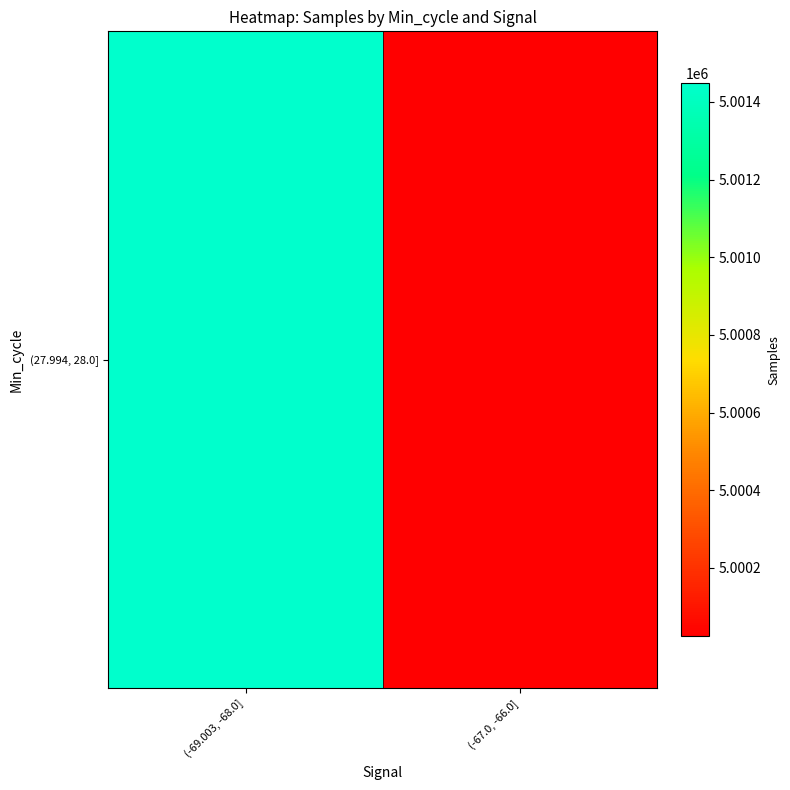

Rank the categories by value from lowest to highest.

(-67.0, -66.0], (-69.003, -68.0]